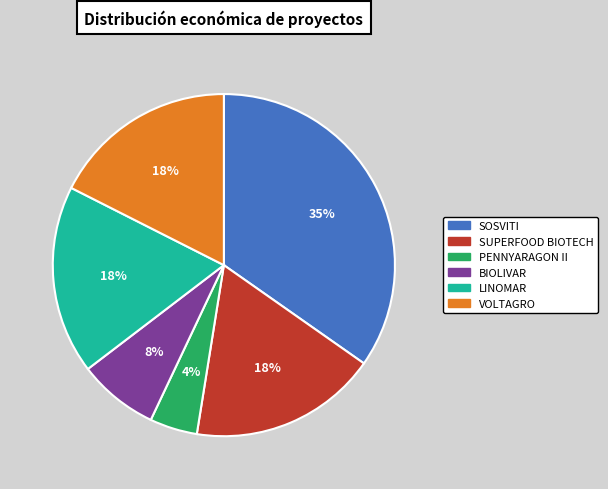

To the nearest percent, what portion does VOLTAGRO represent?

18%